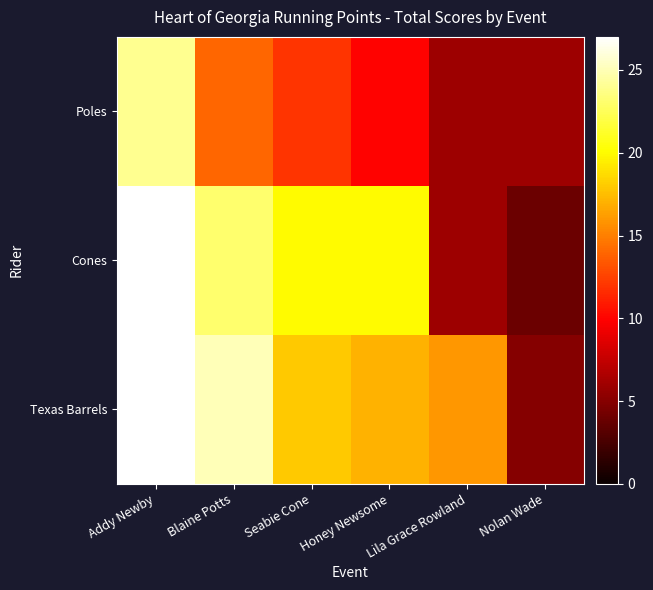

Reading left to right, transcribe all the data shown in this chart.

Poles: Addy Newby=24	Blaine Potts=14	Seabie Cone=12	Honey Newsome=10	Lila Grace Rowland=6	Nolan Wade=6
Cones: Addy Newby=27	Blaine Potts=23	Seabie Cone=20	Honey Newsome=20	Lila Grace Rowland=6	Nolan Wade=4
Texas Barrels: Addy Newby=27	Blaine Potts=25	Seabie Cone=18	Honey Newsome=17	Lila Grace Rowland=16	Nolan Wade=5